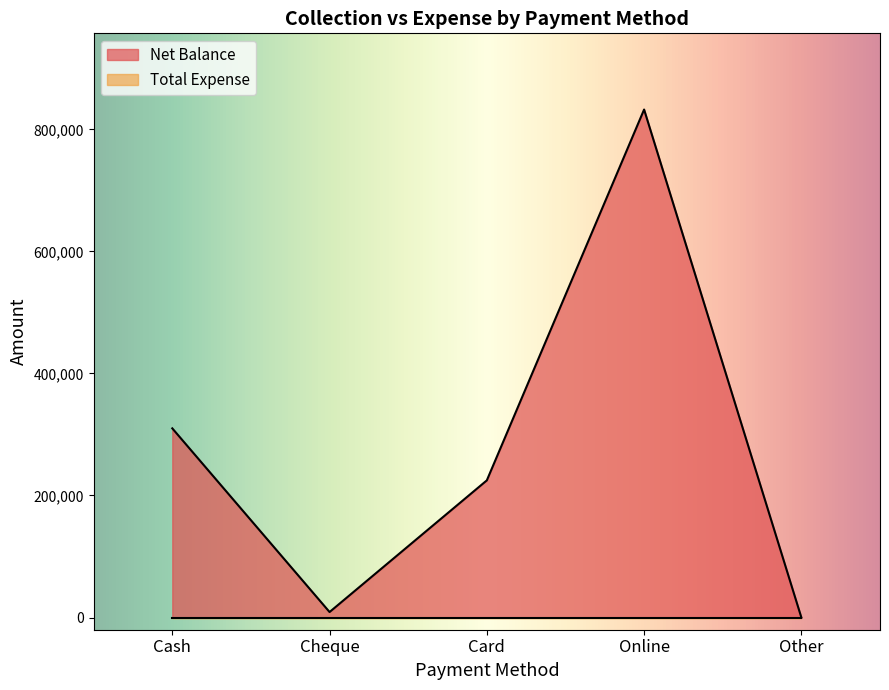

Between Online and Card, which is larger?

Online